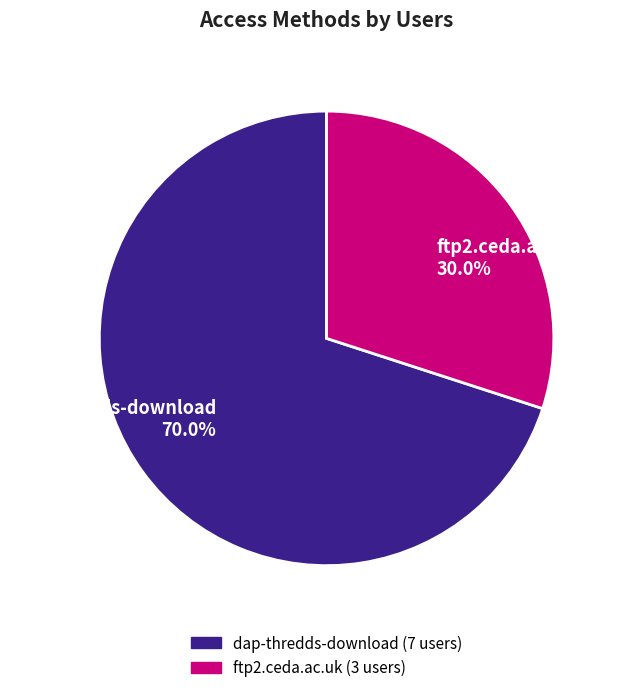

Approximately how many times larger is the value at ftp2.ceda.ac.uk compared to dap-thredds-download?

0.4